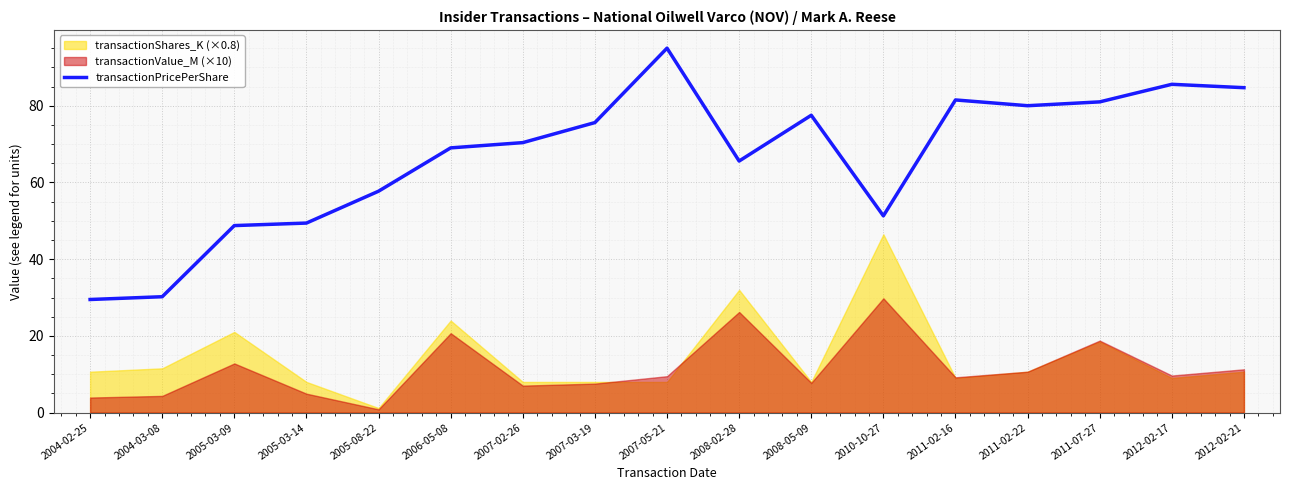

The value of transactionPricePerShare at 2010-10-27 is 51.3. True or false?

True